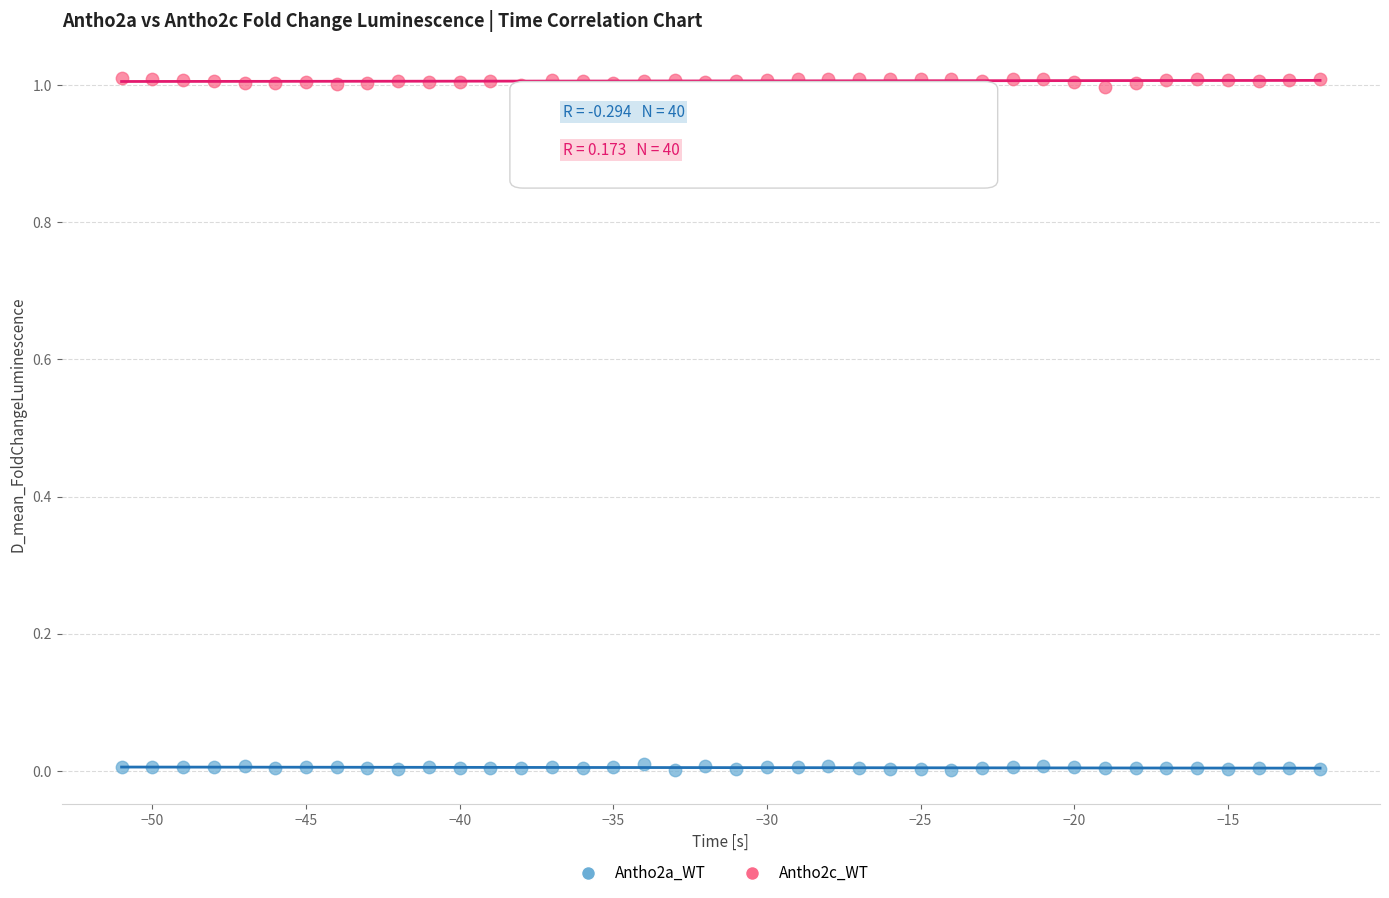

Which series reaches the minimum Y coordinate?

Antho2a_WT